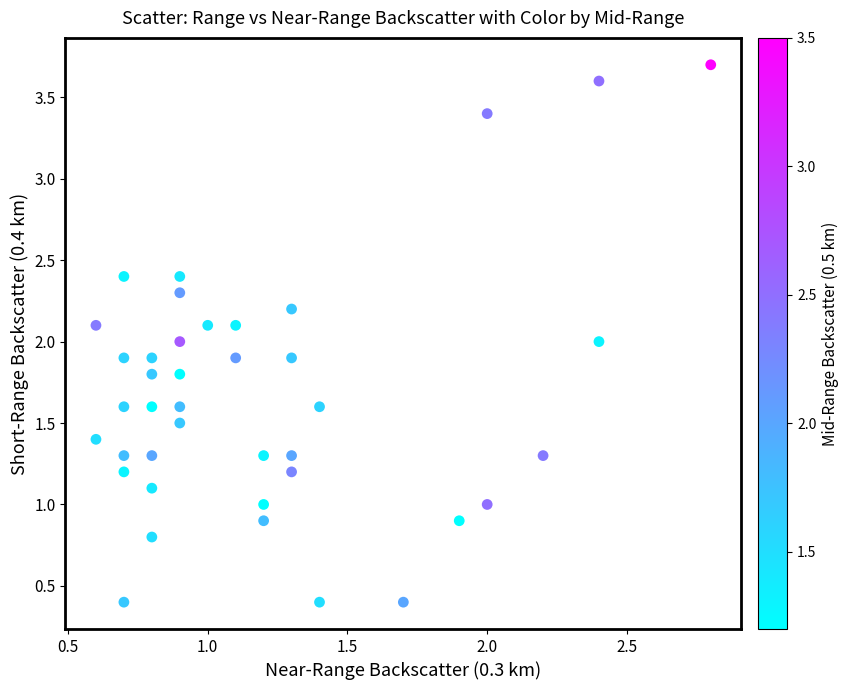

What is the range of Y values (max minus min)?

3.3